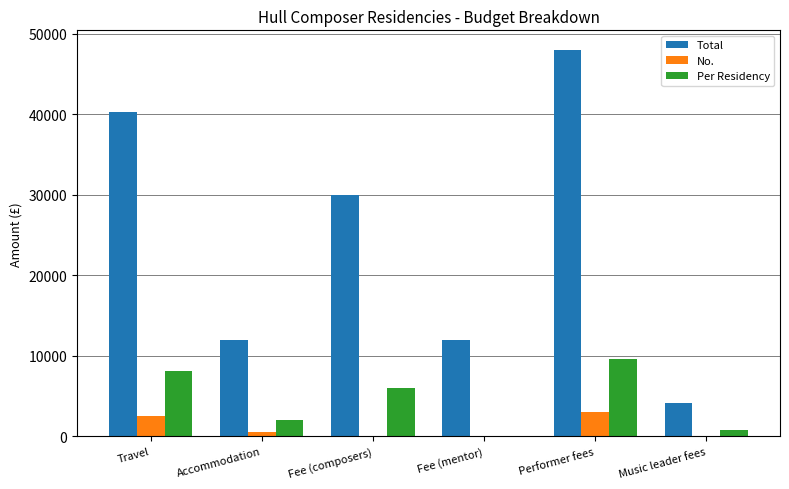

The Per Residency series shows 3663 at Fee (mentor). True or false?

False